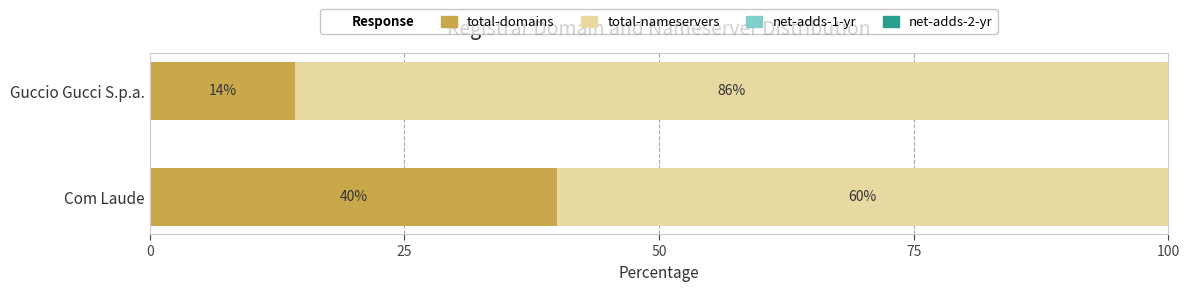

Is it true that total-domains equals 40.0 at Com Laude?

True